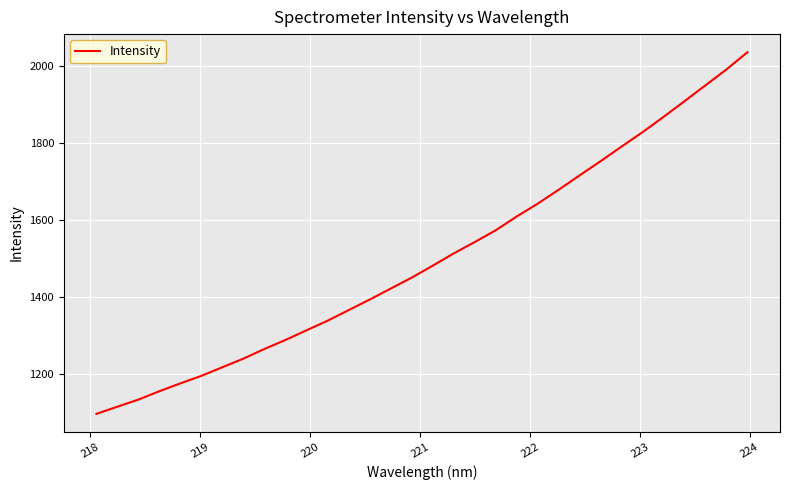

What is the sum of all values?

48020.5